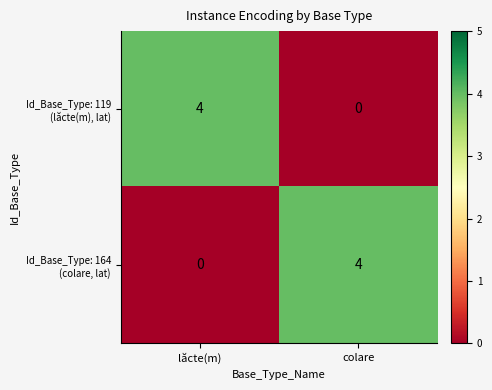

What is the total value across all series at colare?

4